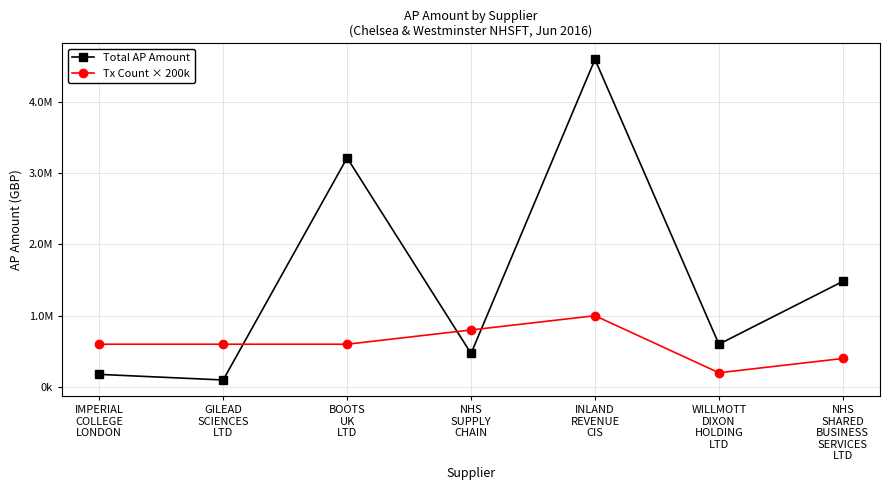

What are all the series names shown in the legend?

Total AP Amount, Tx Count × 200k